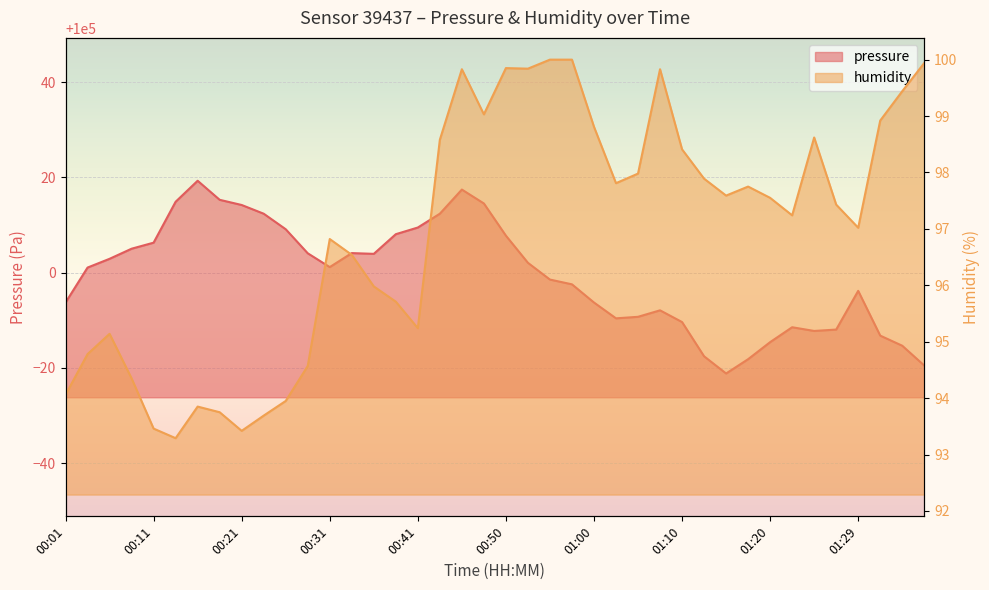

What are all the series names shown in the legend?

pressure, humidity